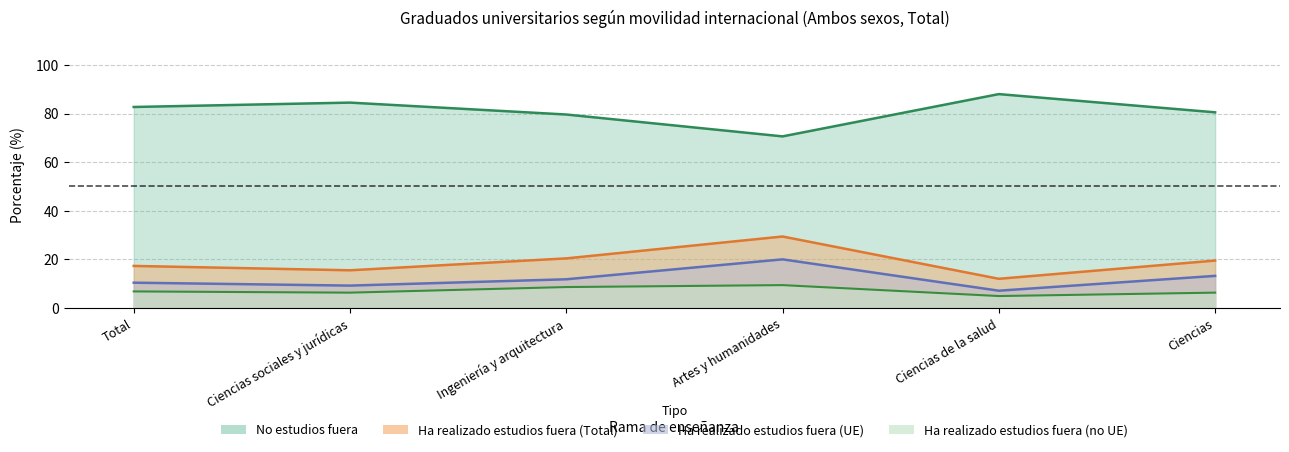

At which label does Ha realizado estudios fuera - UE reach its minimum?

Ciencias de la salud